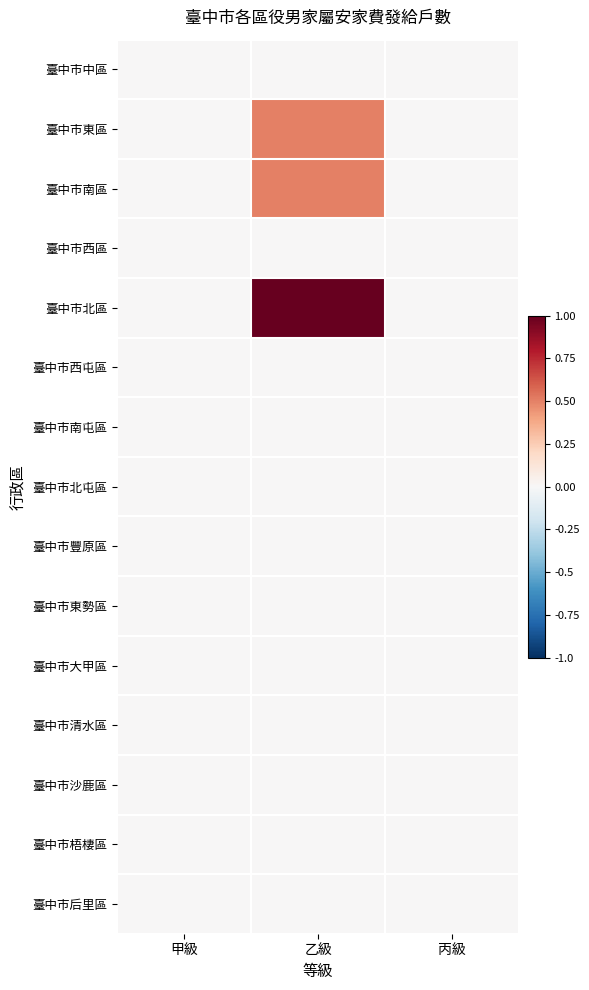

Which series has the widest spread of values?

臺中市北區